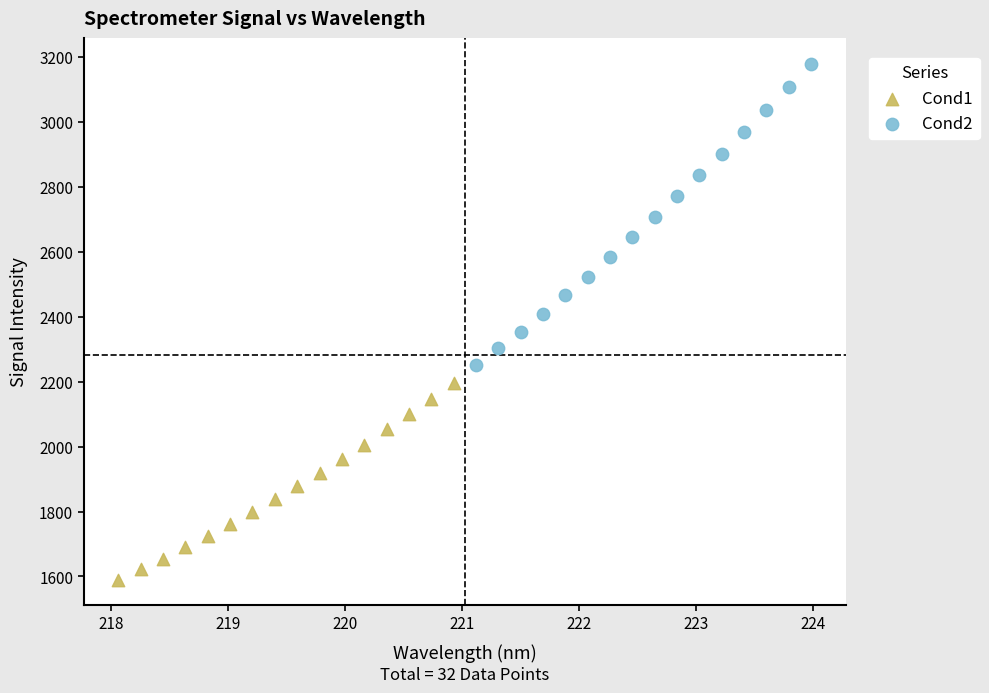

Which series reaches the minimum Y coordinate?

Cond1